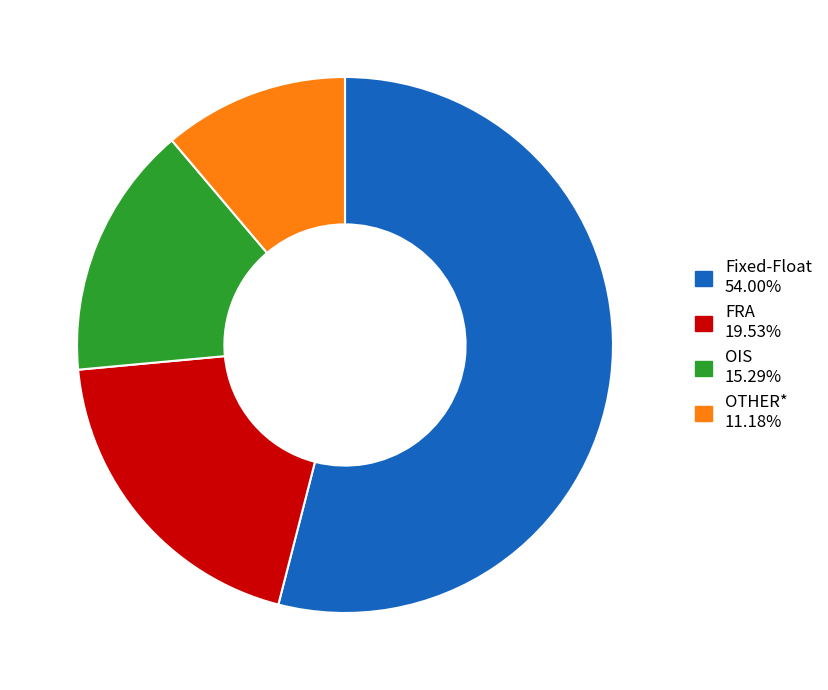

How many slices are in this pie chart?

4